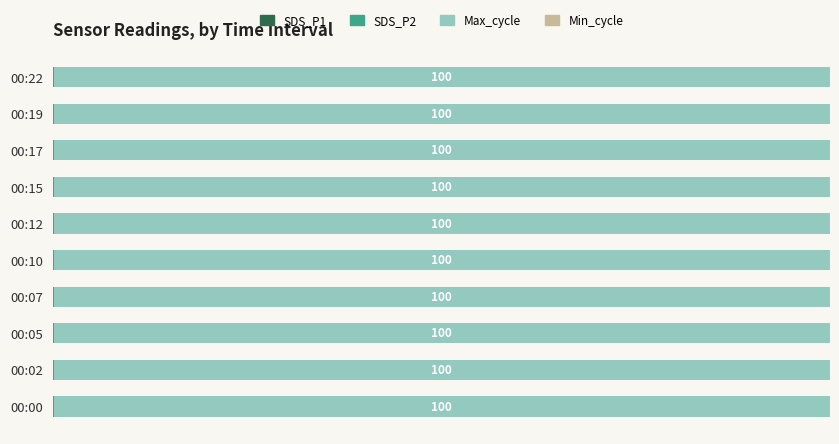

Does the chart contain any negative values?

No